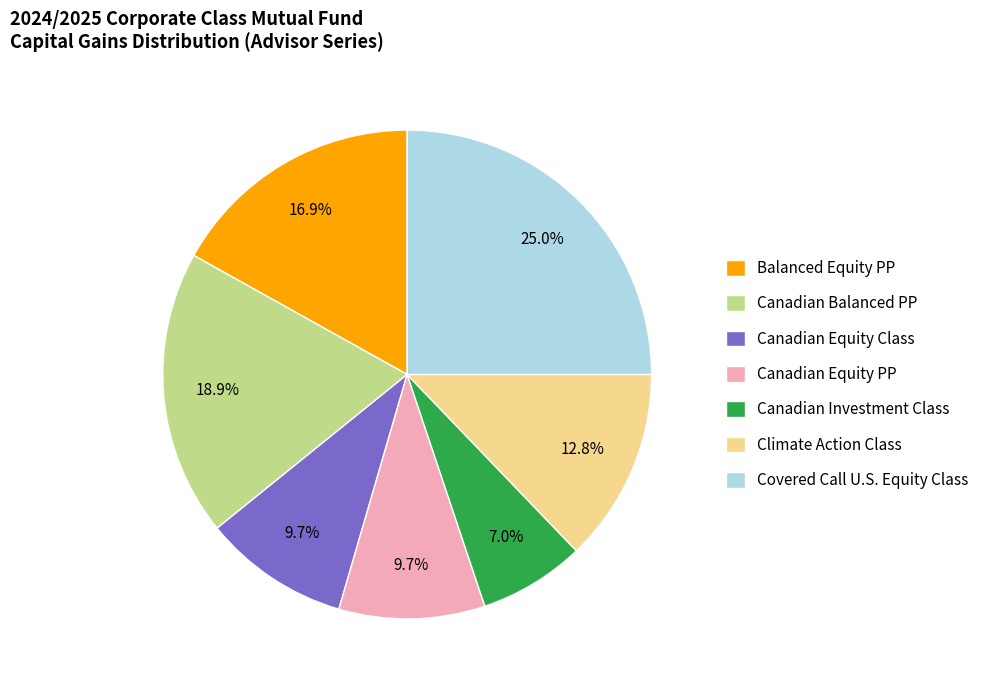

Which slice is the largest?

Covered Call U.S. Equity Class